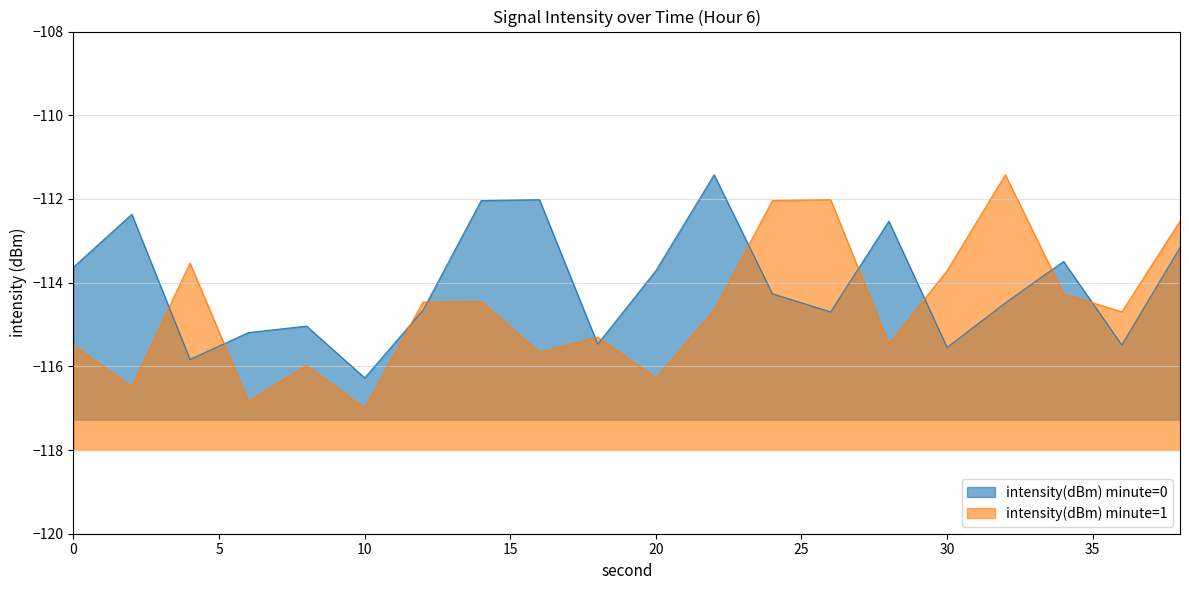

What is the maximum value for intensity(dBm) minute=0?

-111.4